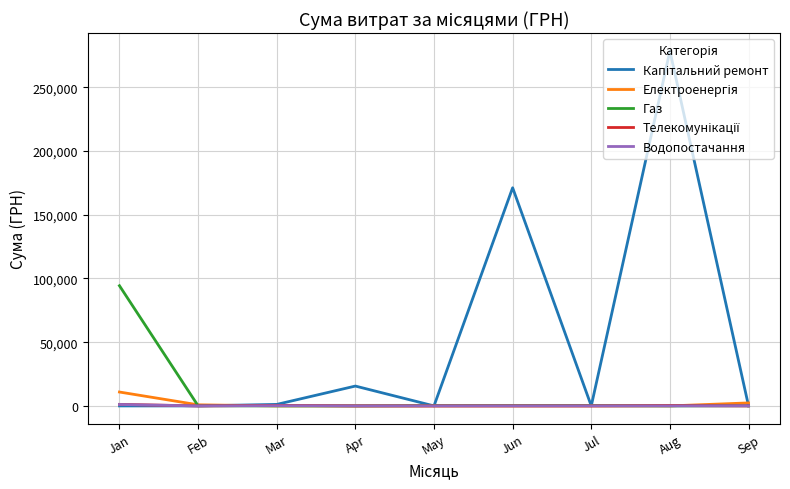

What is the greatest value displayed?

278437.0